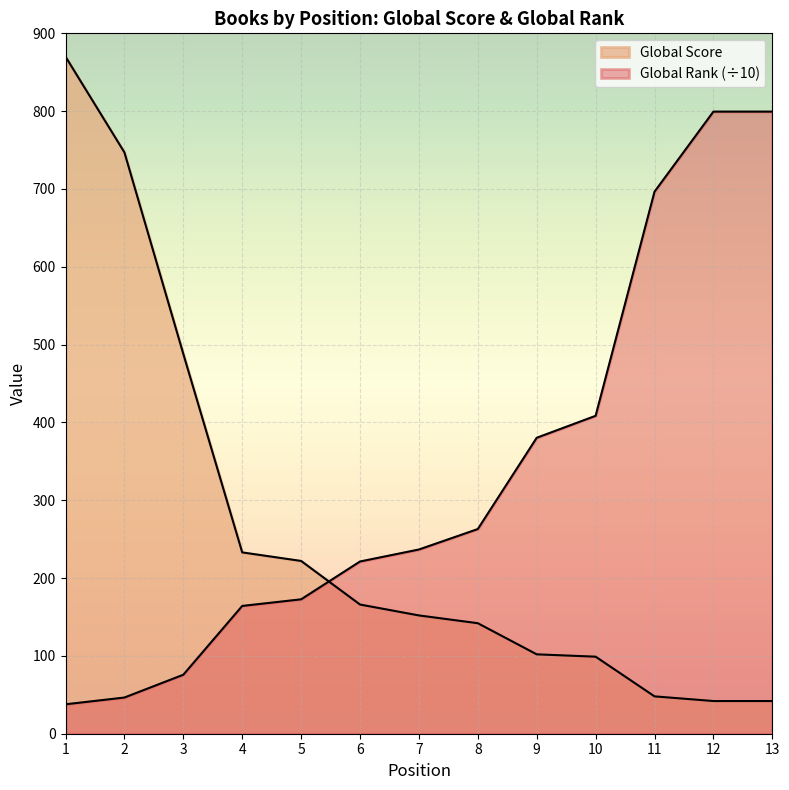

After their last crossing, which series has the higher values: Global Rank or Global Score?

Global Rank